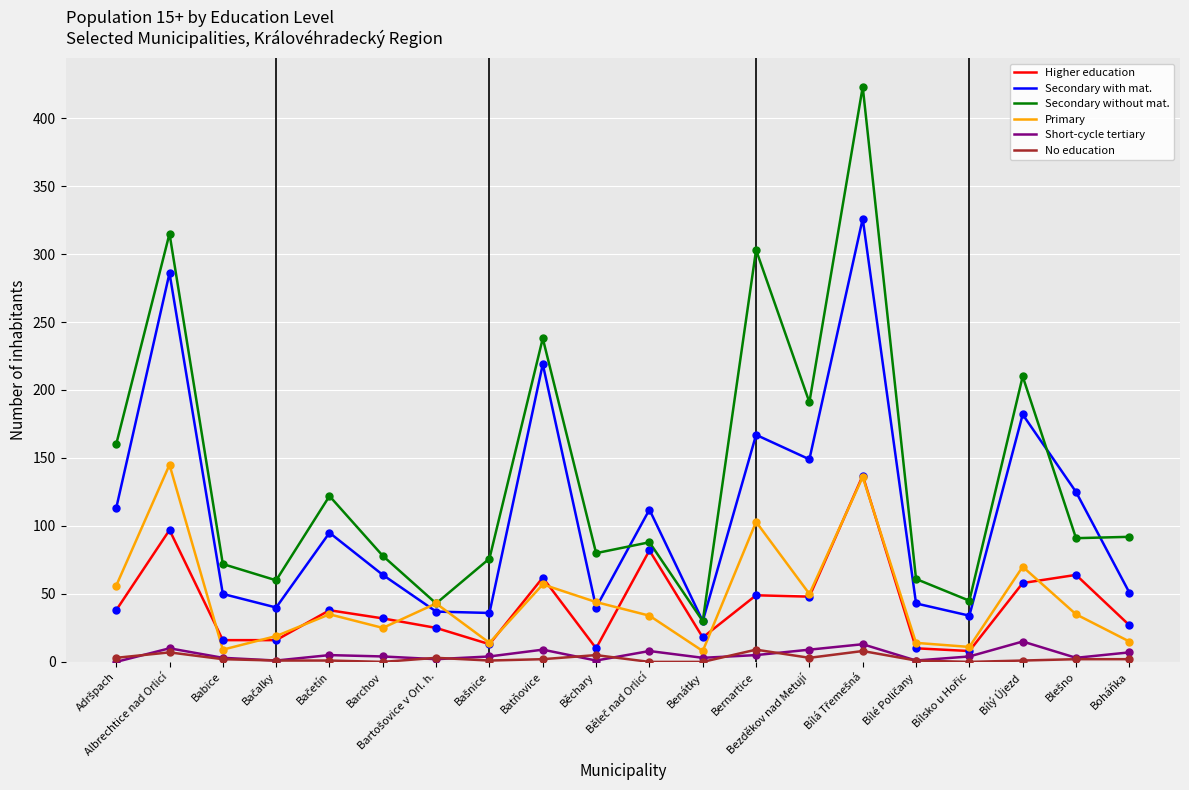

What are all the series names shown in the legend?

Higher education, Secondary with mat., Secondary without mat., Primary, Short-cycle tertiary, No education